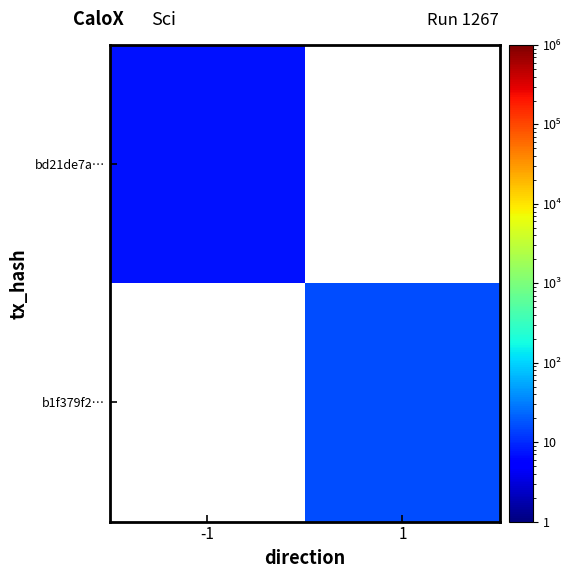

Is the value of bd21de7a… at -1 greater than the value of b1f379f2… at -1?

No